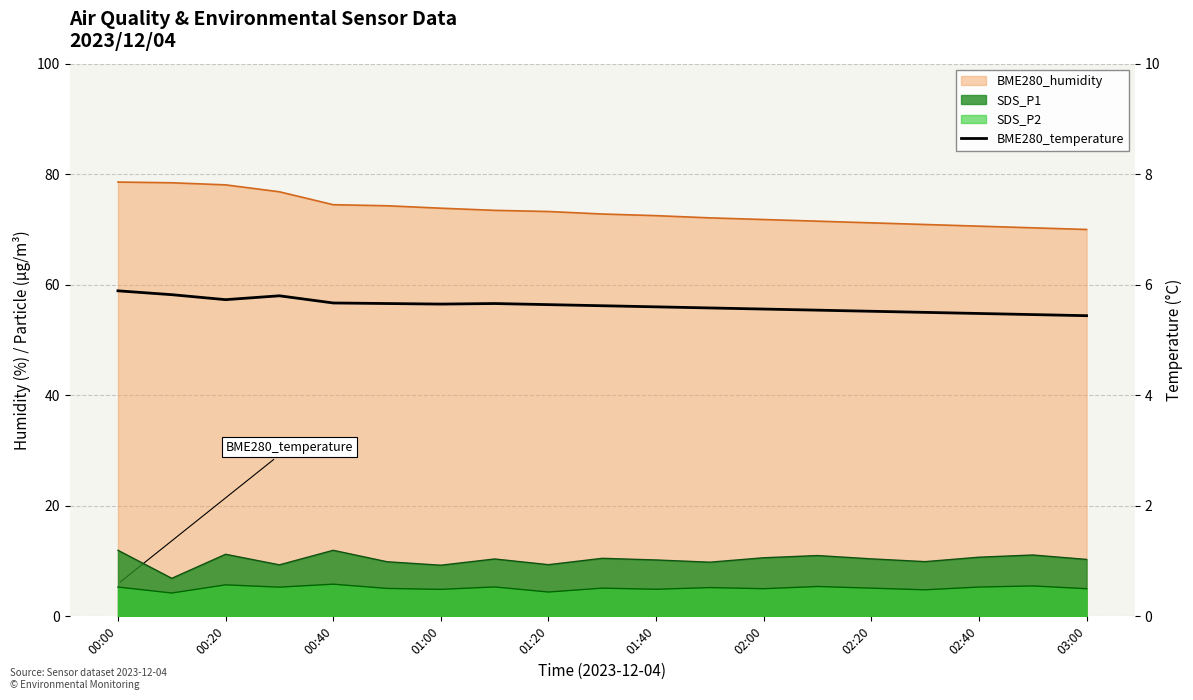

Approximately how many times larger is the value at 02:40 compared to 01:20?

1.0